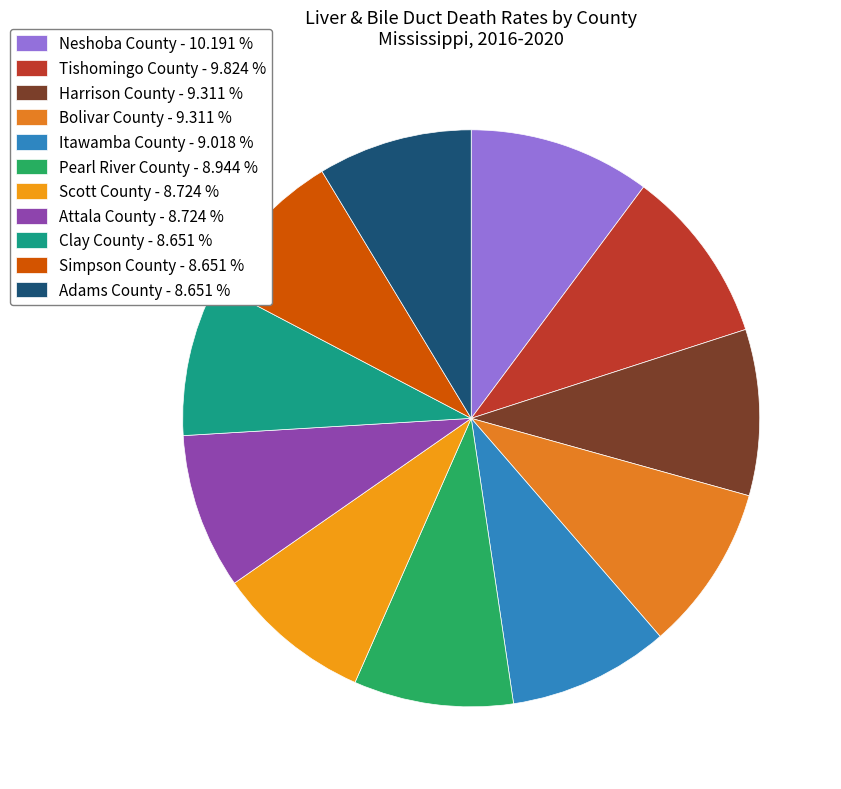

The Bolivar County slice represents 9% of the pie. True or false?

True